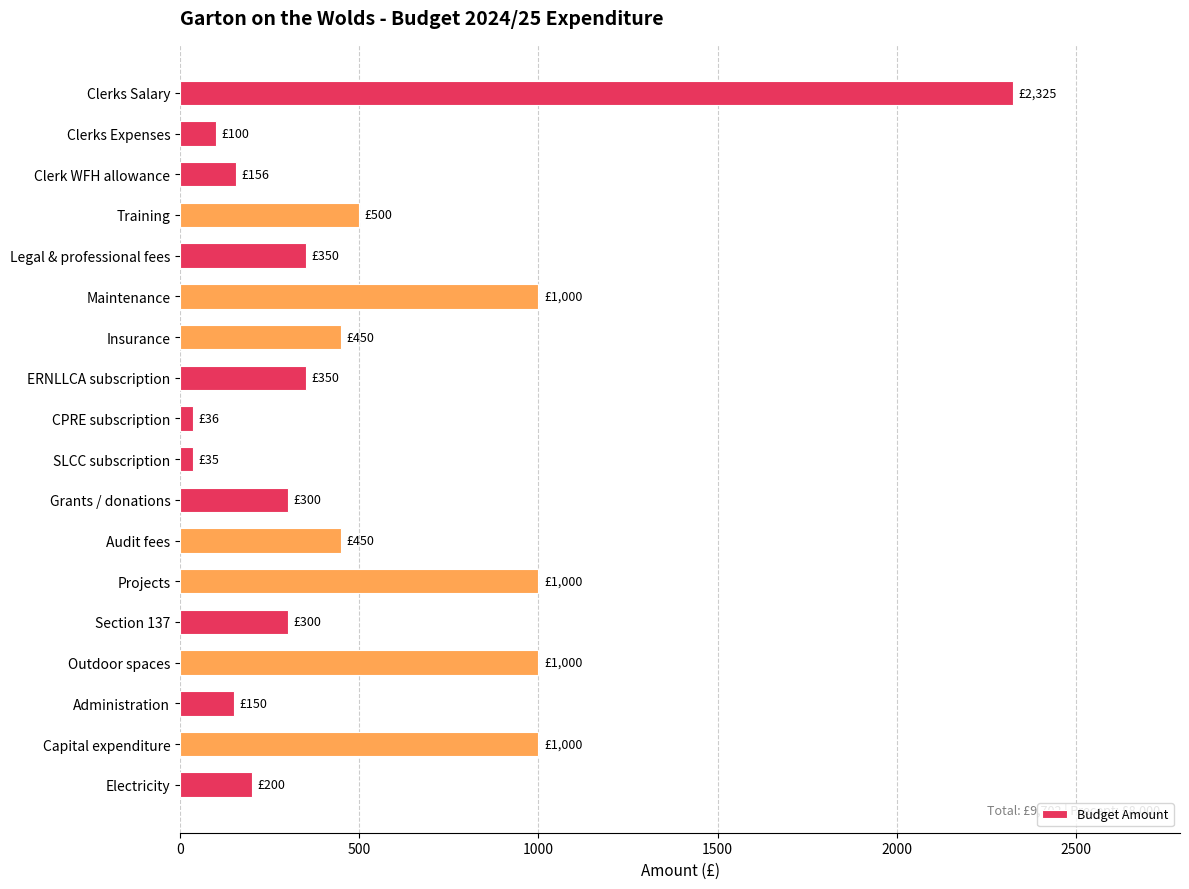

What is the minimum value shown in the chart?

35